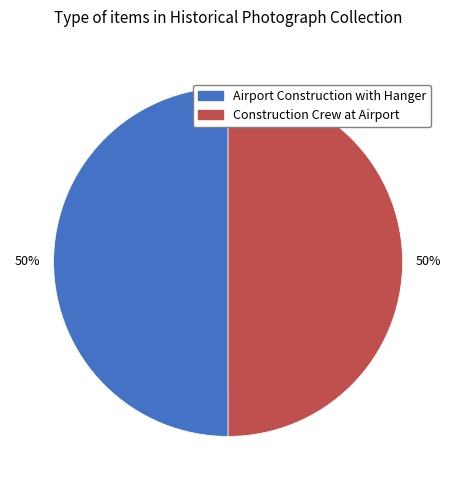

Approximately how many times larger is the value at Construction Crew at Airport compared to Airport Construction with Hanger?

1.0